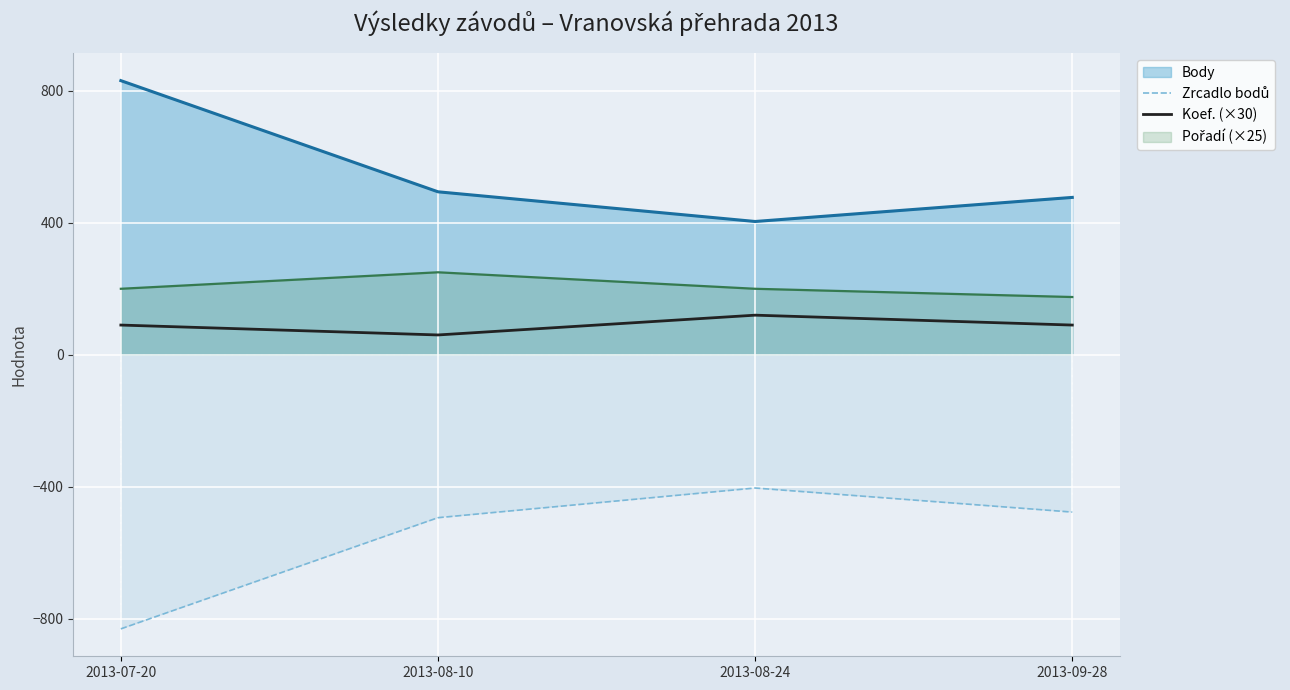

What is the value of the Koef. (×30) point at the 2nd from the left?

60